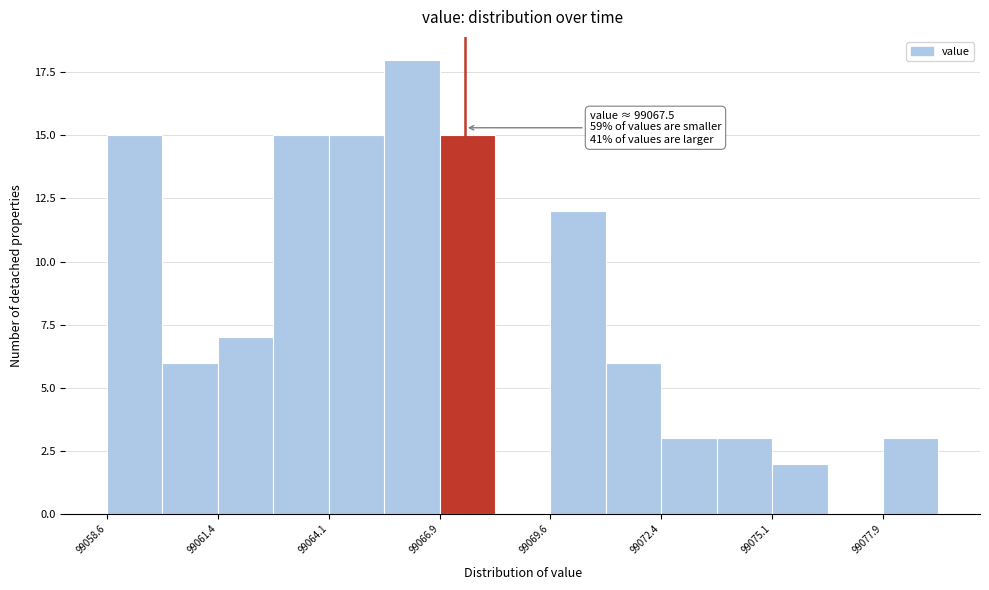

Around what value on the x-axis is the tallest bar? Give the approximate position of its centre, as read against the axis.

99066.0